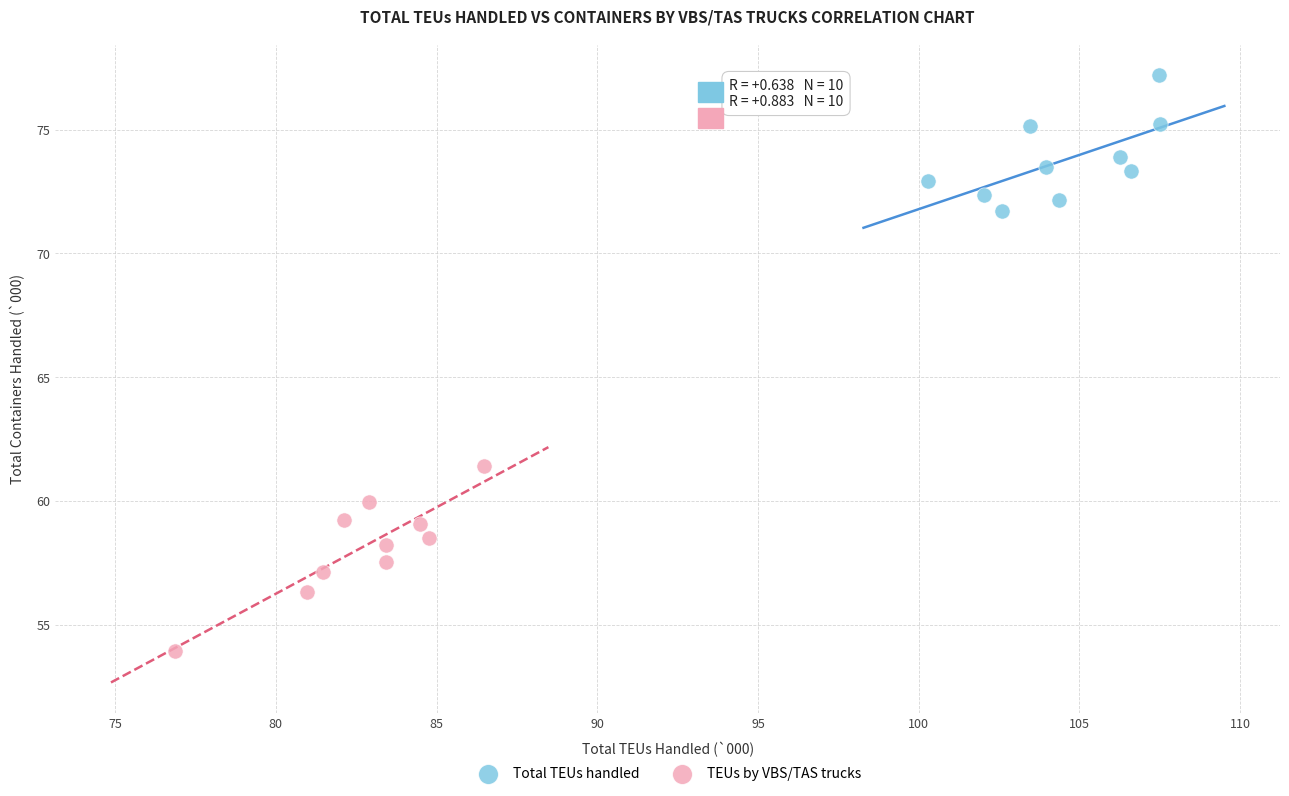

What are all the series names shown in the legend?

Total TEUs handled, TEUs by VBS/TAS trucks